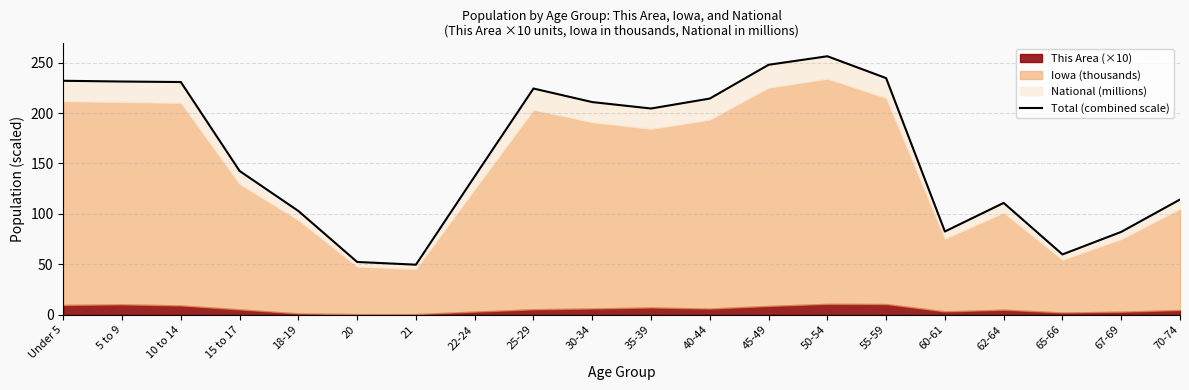

How many points are lower than both their immediate neighbors (excluding endpoints)?

4